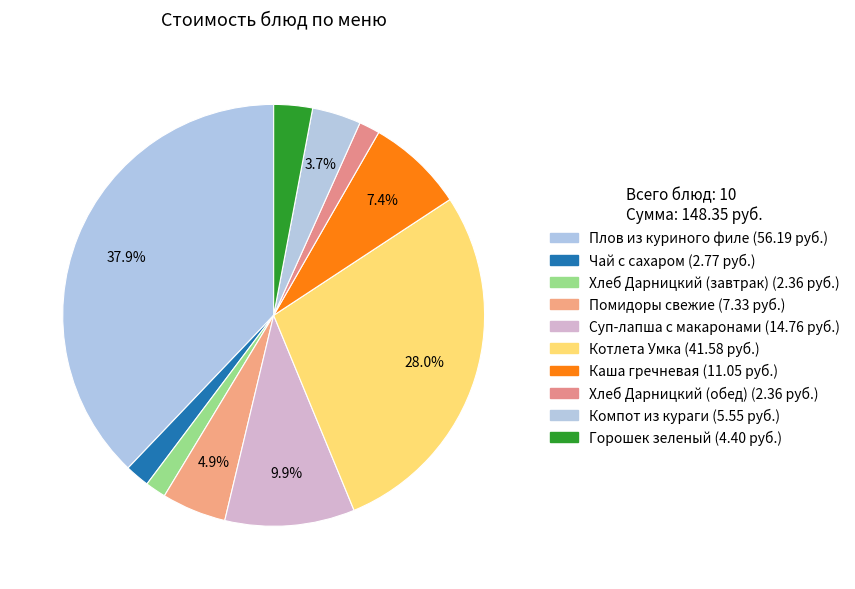

Which slice is the largest?

Плов из куриного филе